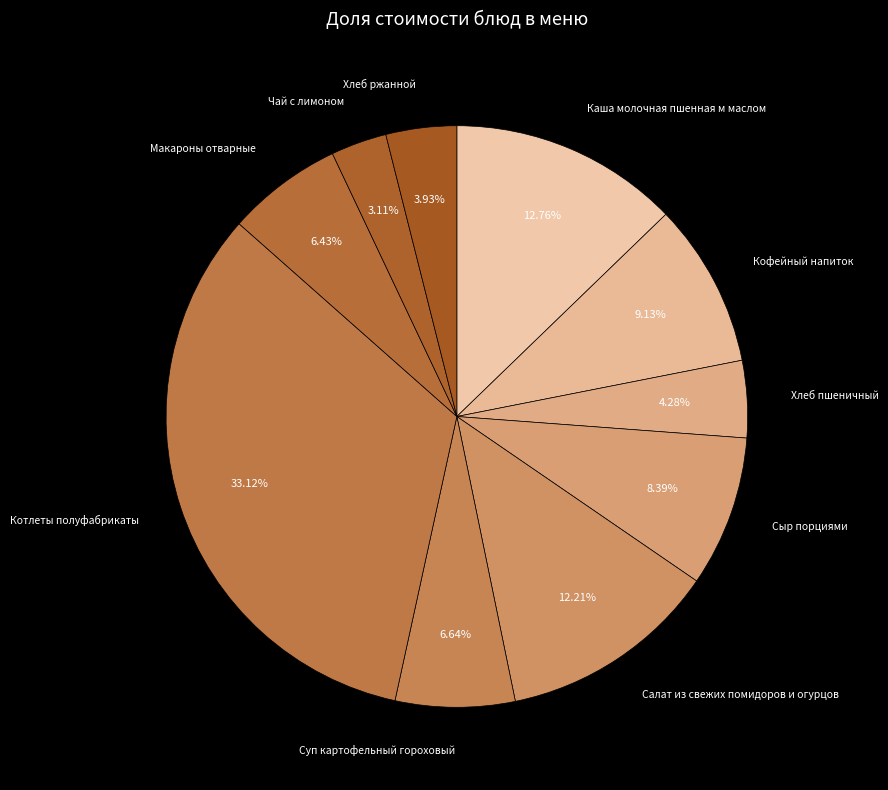

How many slices are in this pie chart?

10